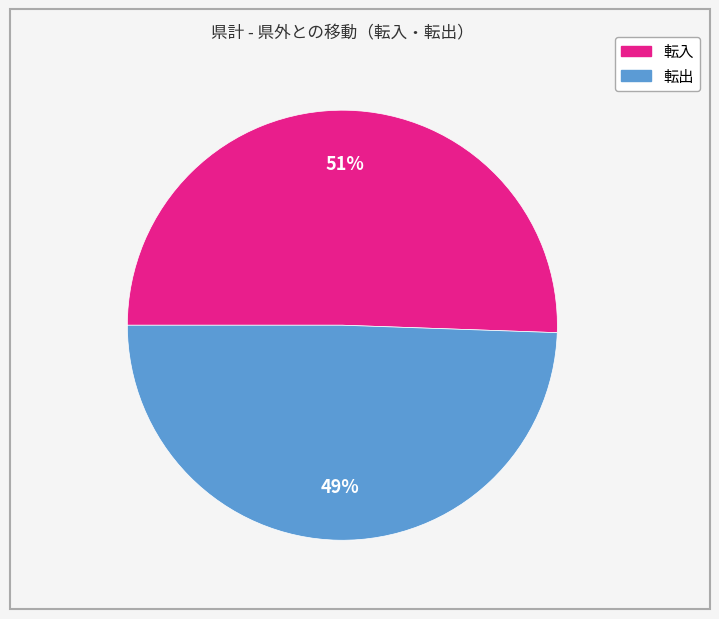

Does any single category account for the majority?

Yes